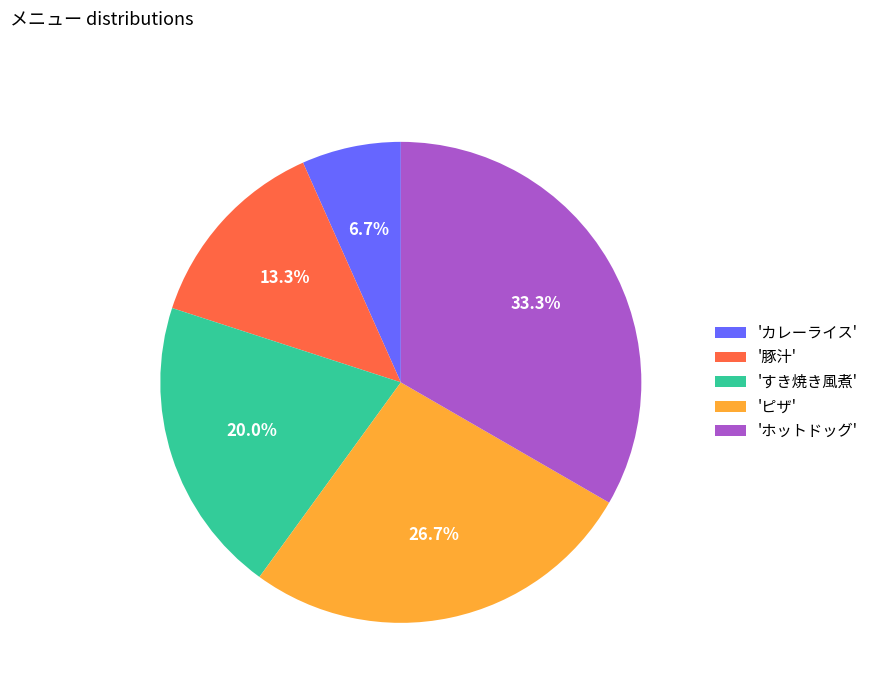

What is the ratio of the value at '豚汁' to the value at 'カレーライス'?

2.0